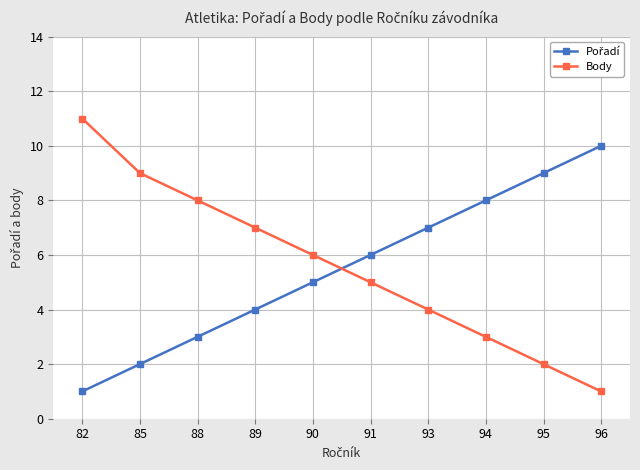

The value of Body at 89 is 10. True or false?

False